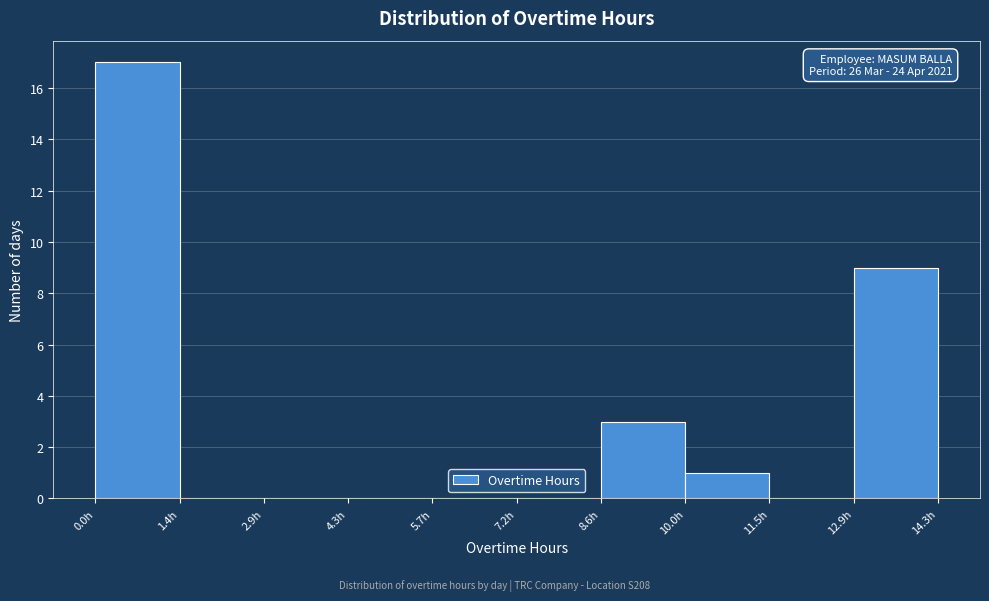

Over which range of the x-axis is the bar tallest?

0.0 to 1.4